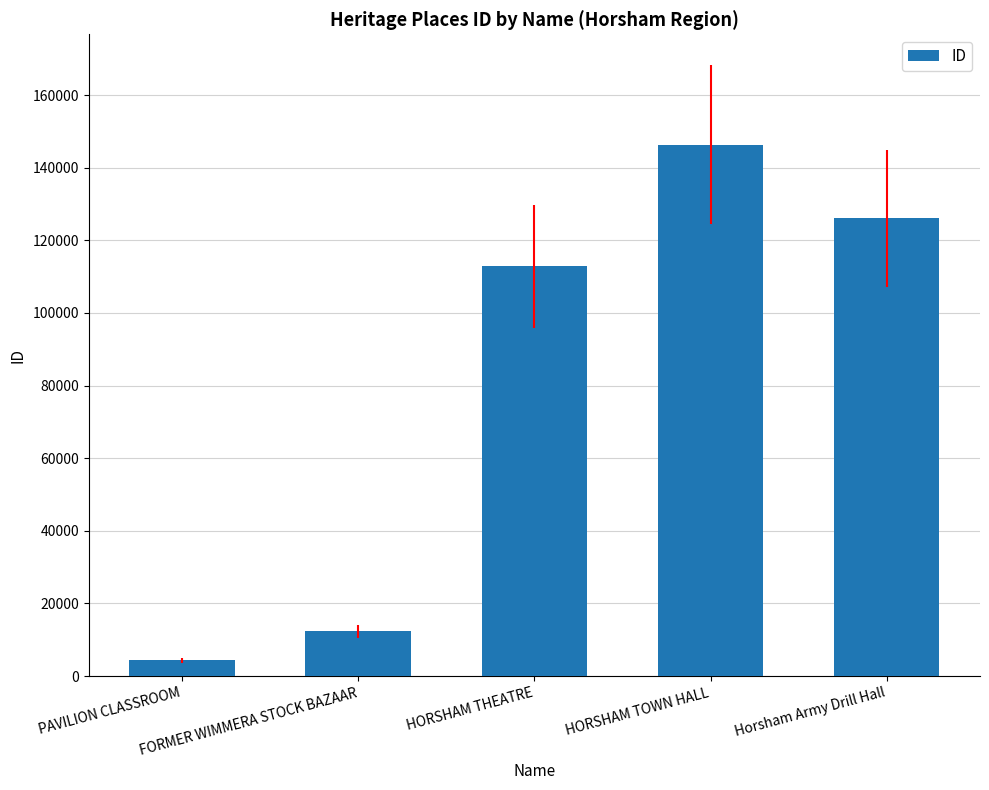

What position from the left is PAVILION CLASSROOM?

1